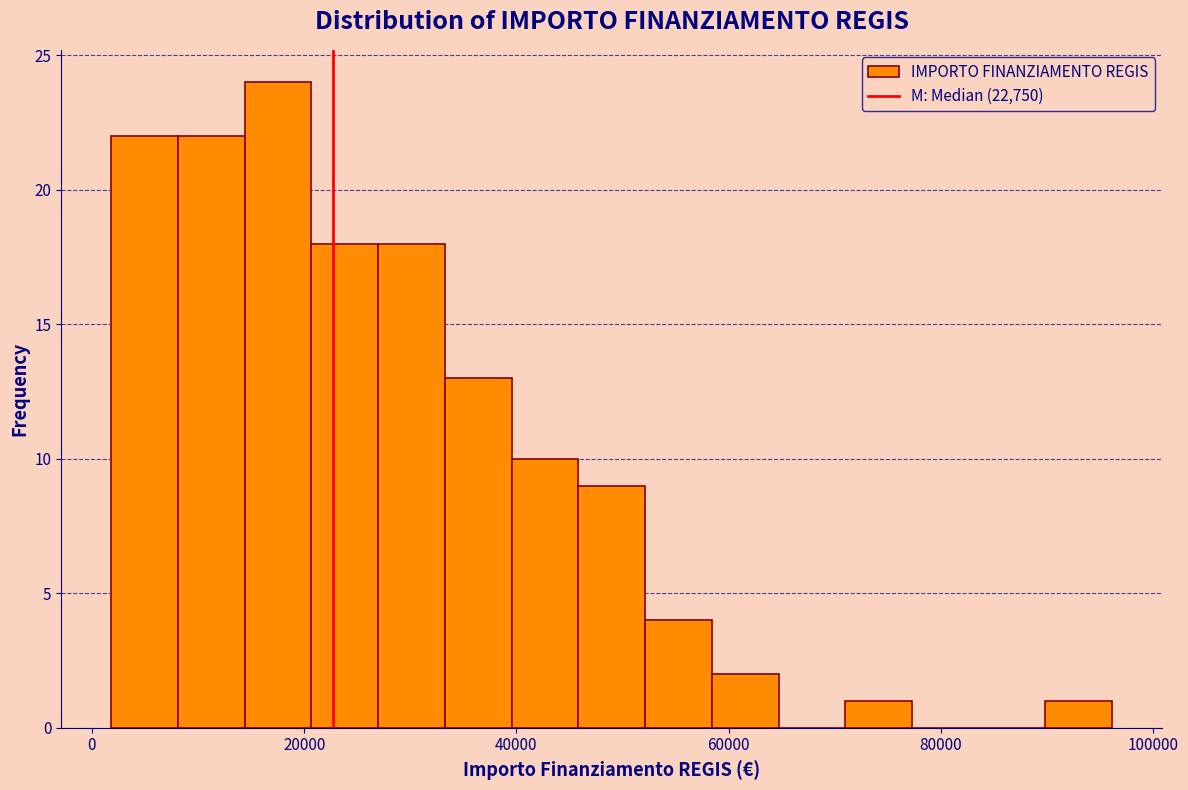

Around what value on the x-axis is the tallest bar? Give the approximate position of its centre, as read against the axis.

18000